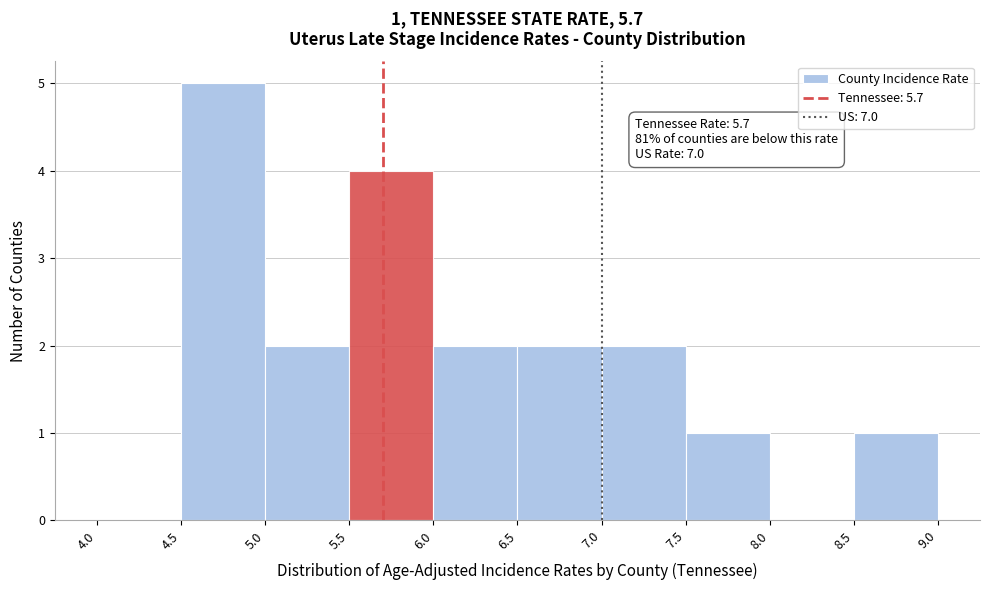

Over which range of the x-axis is the bar tallest?

4.5 to 5.0